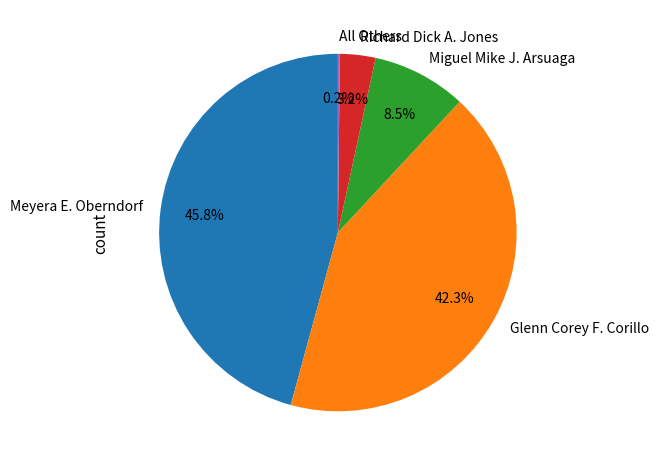

To the nearest percent, what is the difference between the largest and smallest slice percentages?

46%